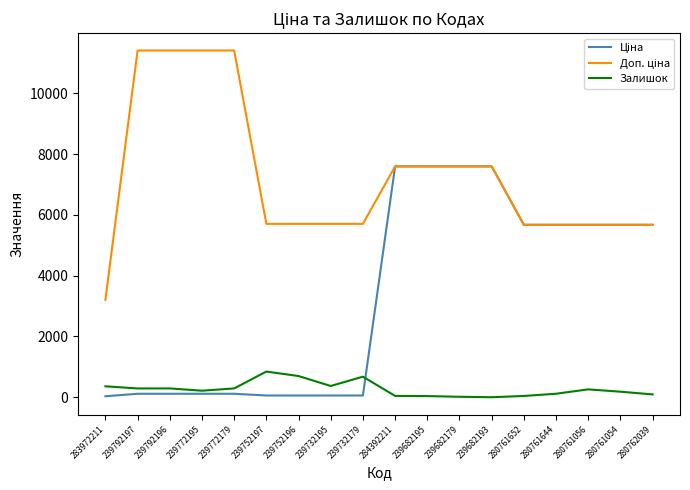

True or false: Ціна and Доп. ціна intersect in this chart.

False